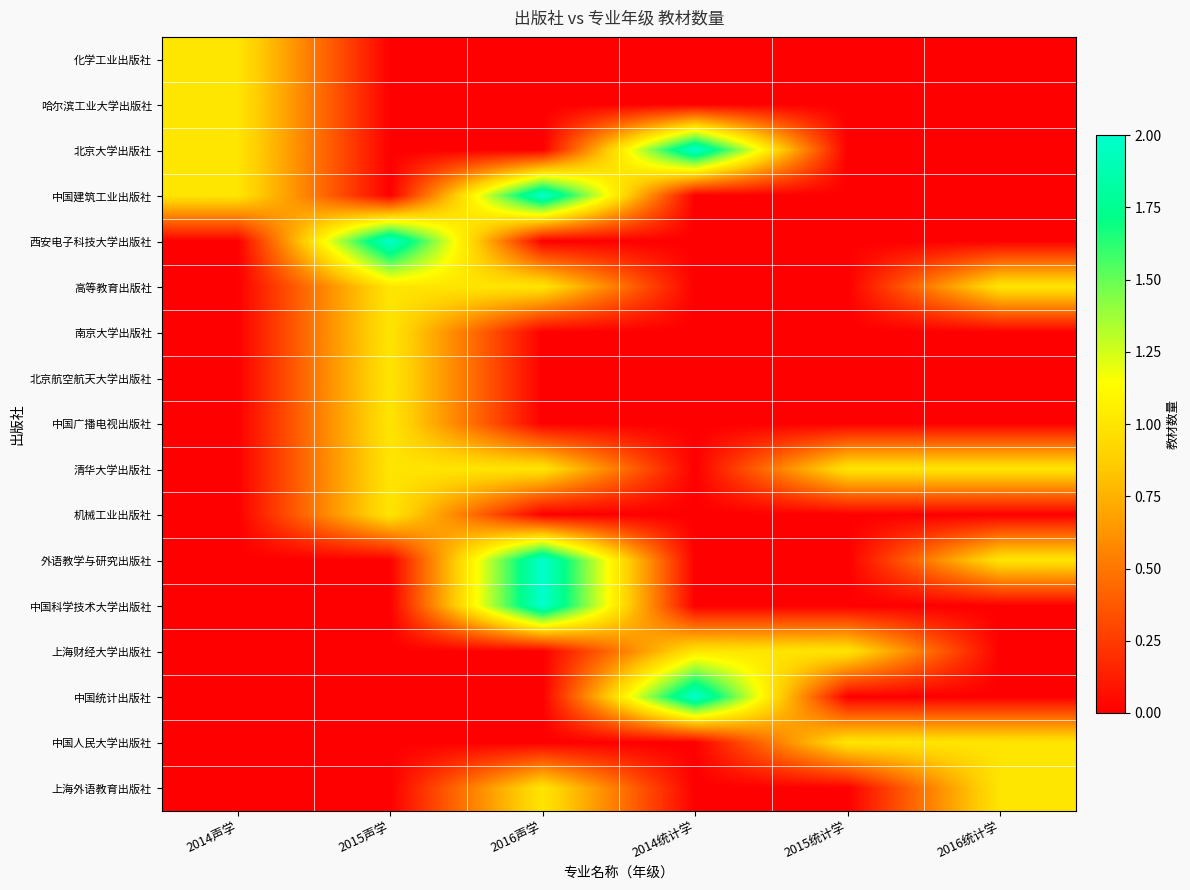

At how many categories does at least one series exceed 0?

6